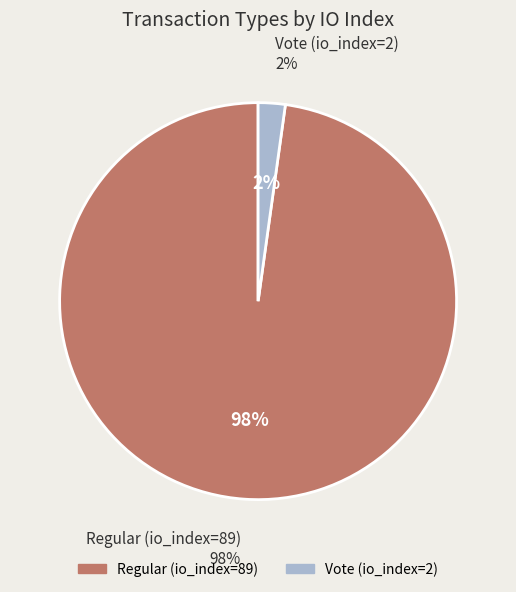

How many segments does this pie chart have?

2